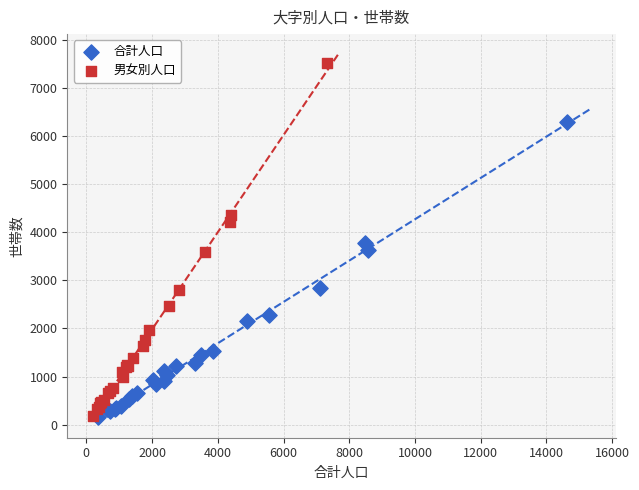

Which series contains the highest Y value?

男女別人口